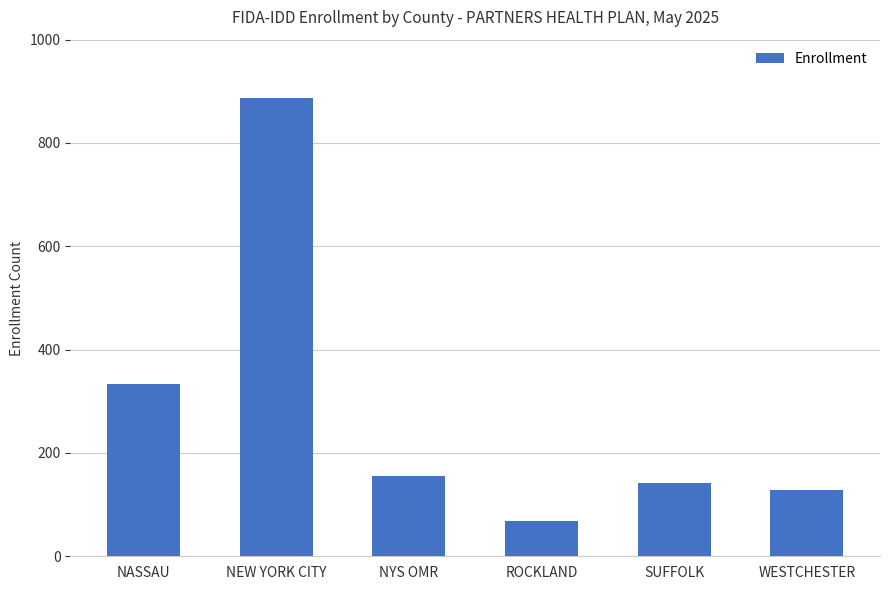

What is the label of the 2nd bar from the right?

SUFFOLK